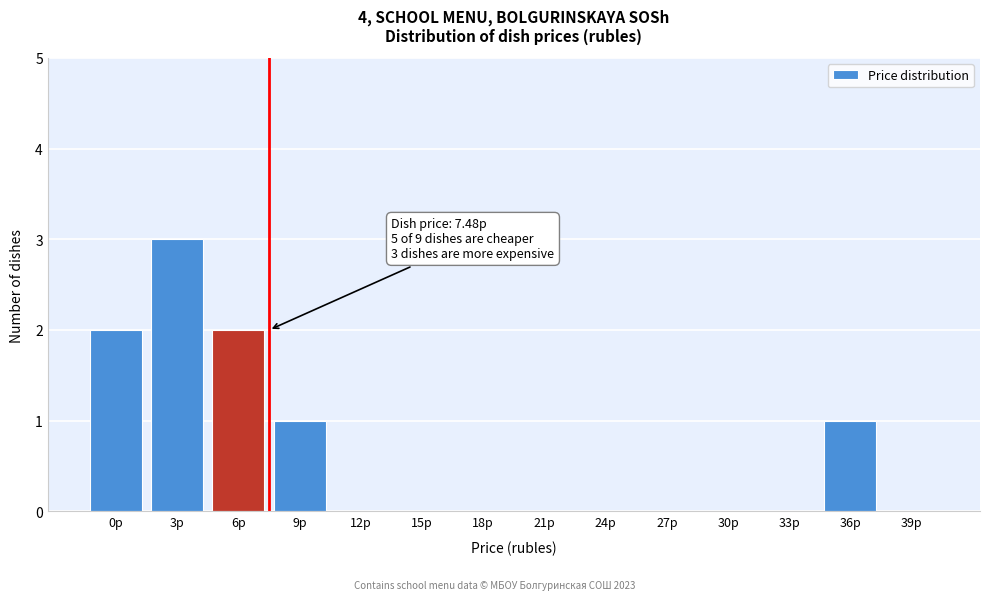

Reading right to left, transcribe all the data shown in this chart.

39р=0	36р=1	33р=0	30р=0	27р=0	24р=0	21р=0	18р=0	15р=0	12р=0	9р=1	6р=2	3р=3	0р=2